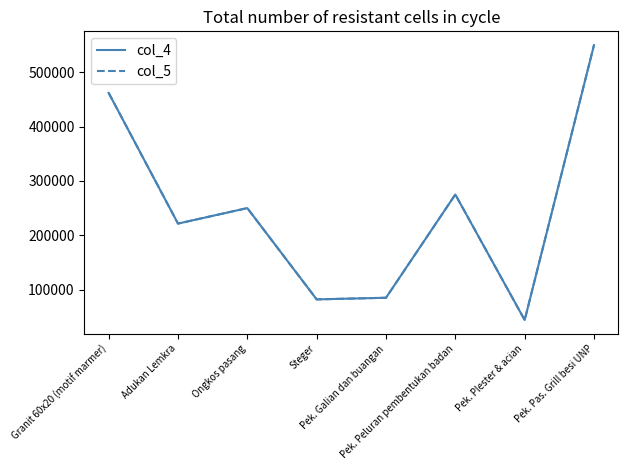

Reading left to right, extract all data points from this chart.

col_4: 462000	221500	250000	82000	85000	275000	44000	550000
col_5: 462000	221500	250000	82000	85000	275000	44000	550000